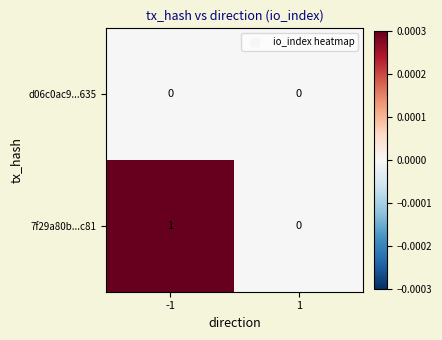

Reading left to right, transcribe all the data shown in this chart.

d06c0ac9...635: -1=0	1=0
7f29a80b...c81: -1=1	1=0